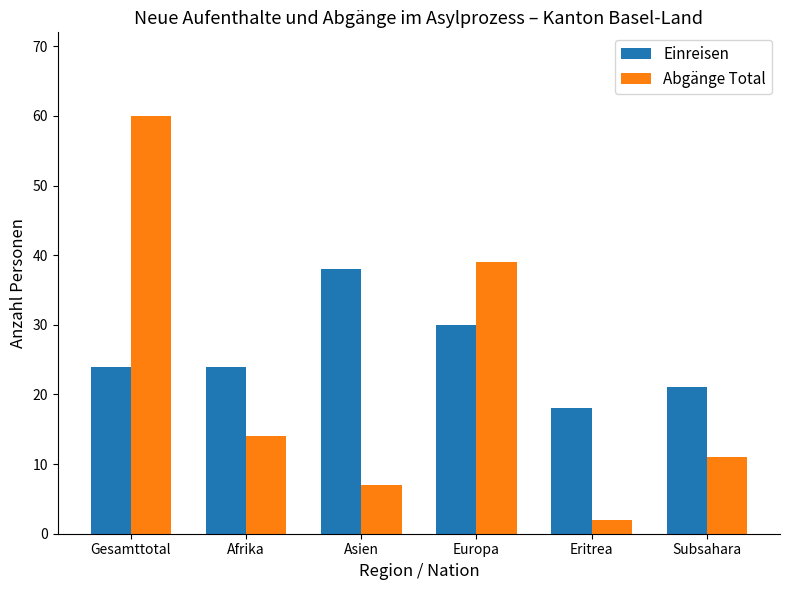

What is the label of the 2nd bar from the right?

Eritrea